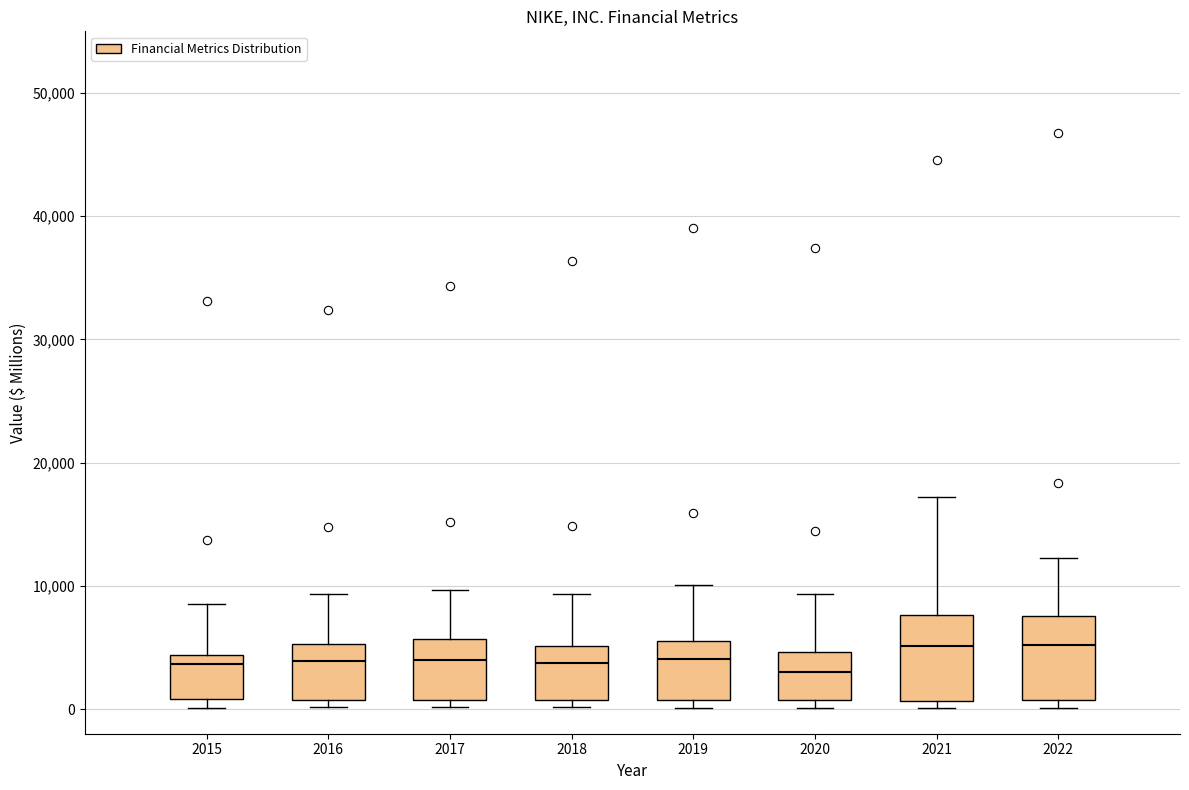

Where does the median line of the box at x = 2021 sit on the y-axis? The values are not printed on the chart, so give them approximately, as read against the axis.

5000